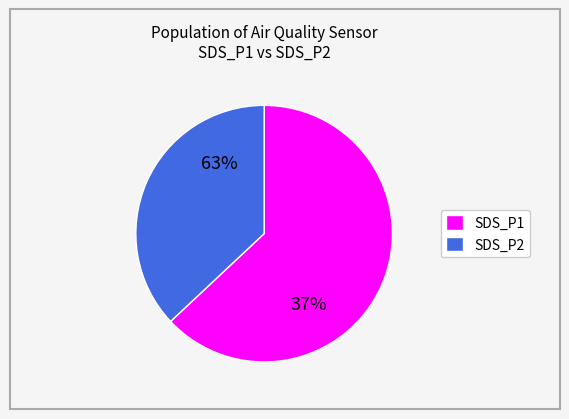

Rank the categories by value from lowest to highest.

SDS_P2, SDS_P1